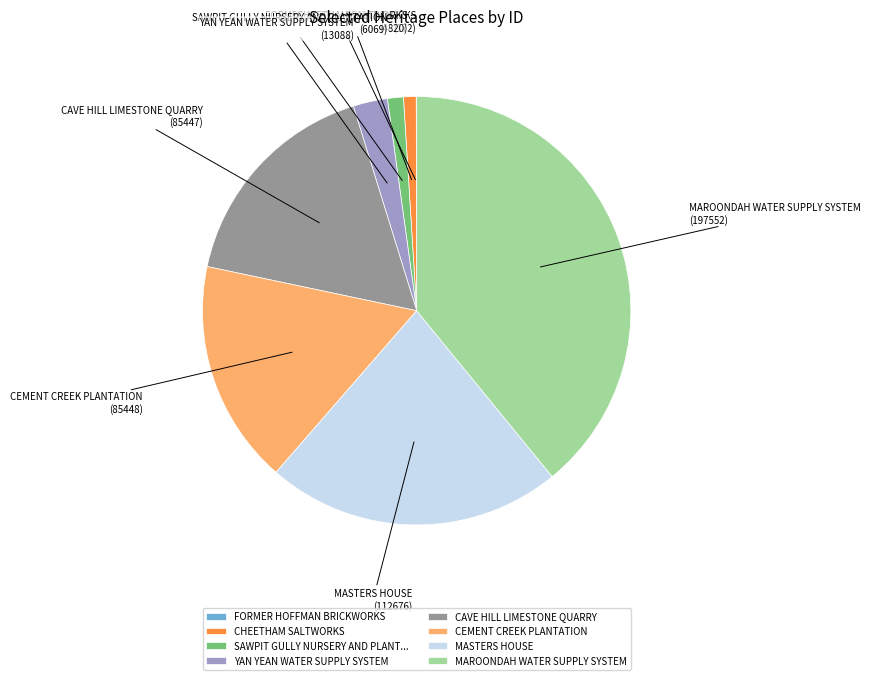

Is there any slice that represents more than half of the pie?

No